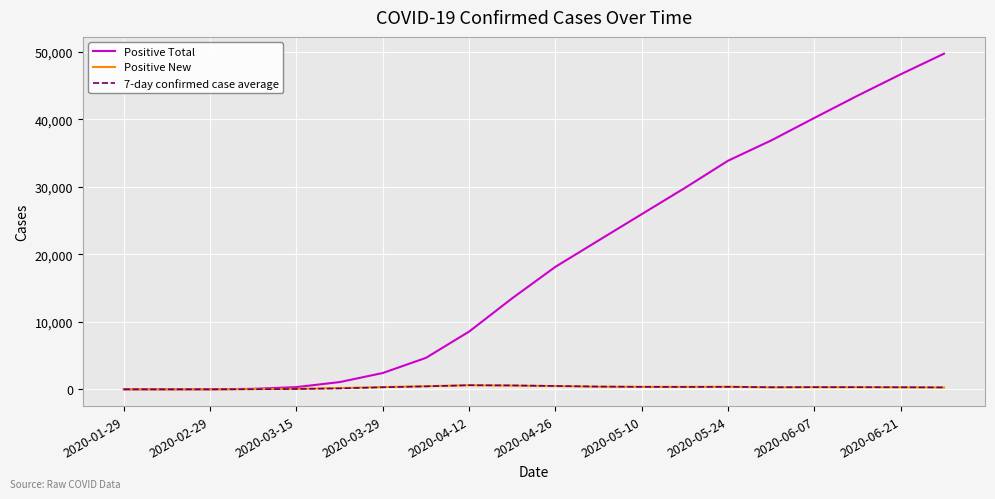

What are all the series names shown in the legend?

Positive Total, Positive New, 7-day confirmed case average